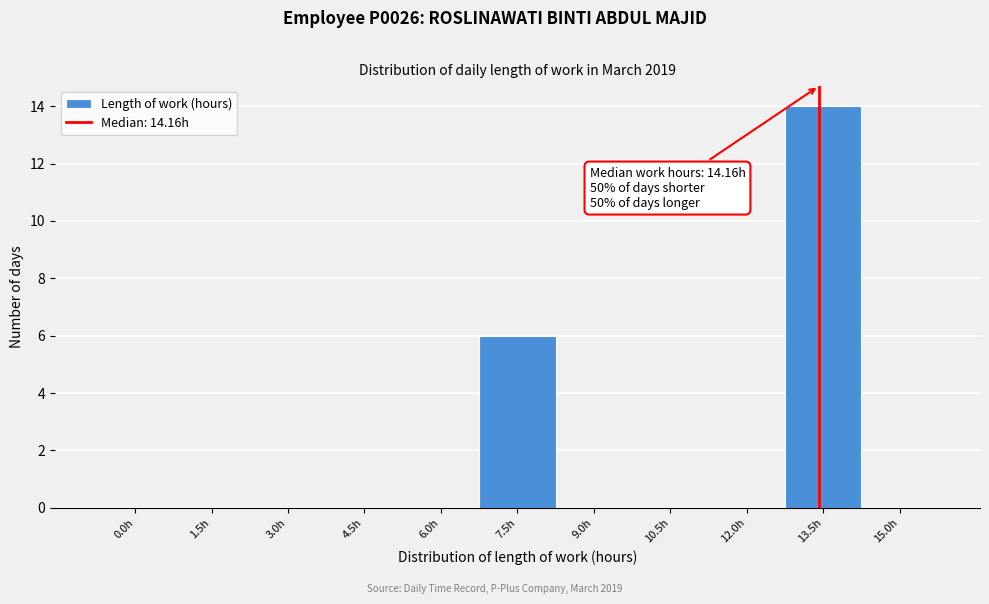

Reading right to left, transcribe all the data shown in this chart.

15.0h=0	13.5h=14	12.0h=0	10.5h=0	9.0h=0	7.5h=6	6.0h=0	4.5h=0	3.0h=0	1.5h=0	0.0h=0